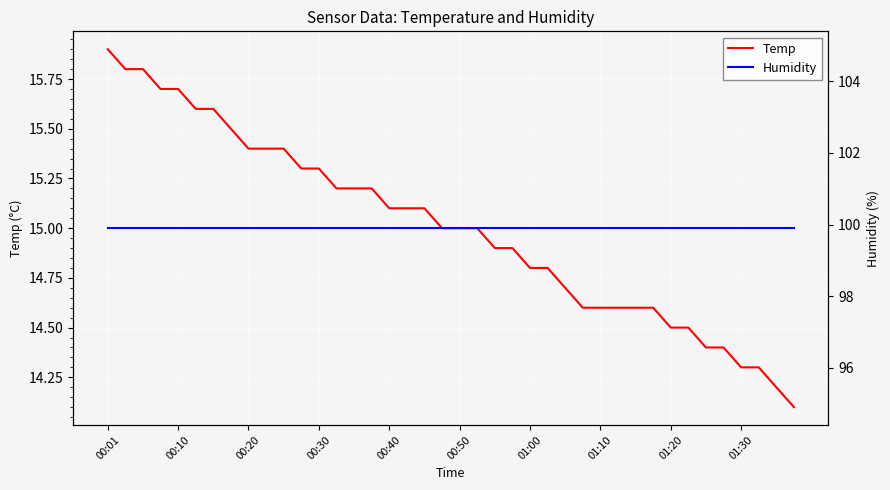

Which series has the largest range (max minus min)?

Temp